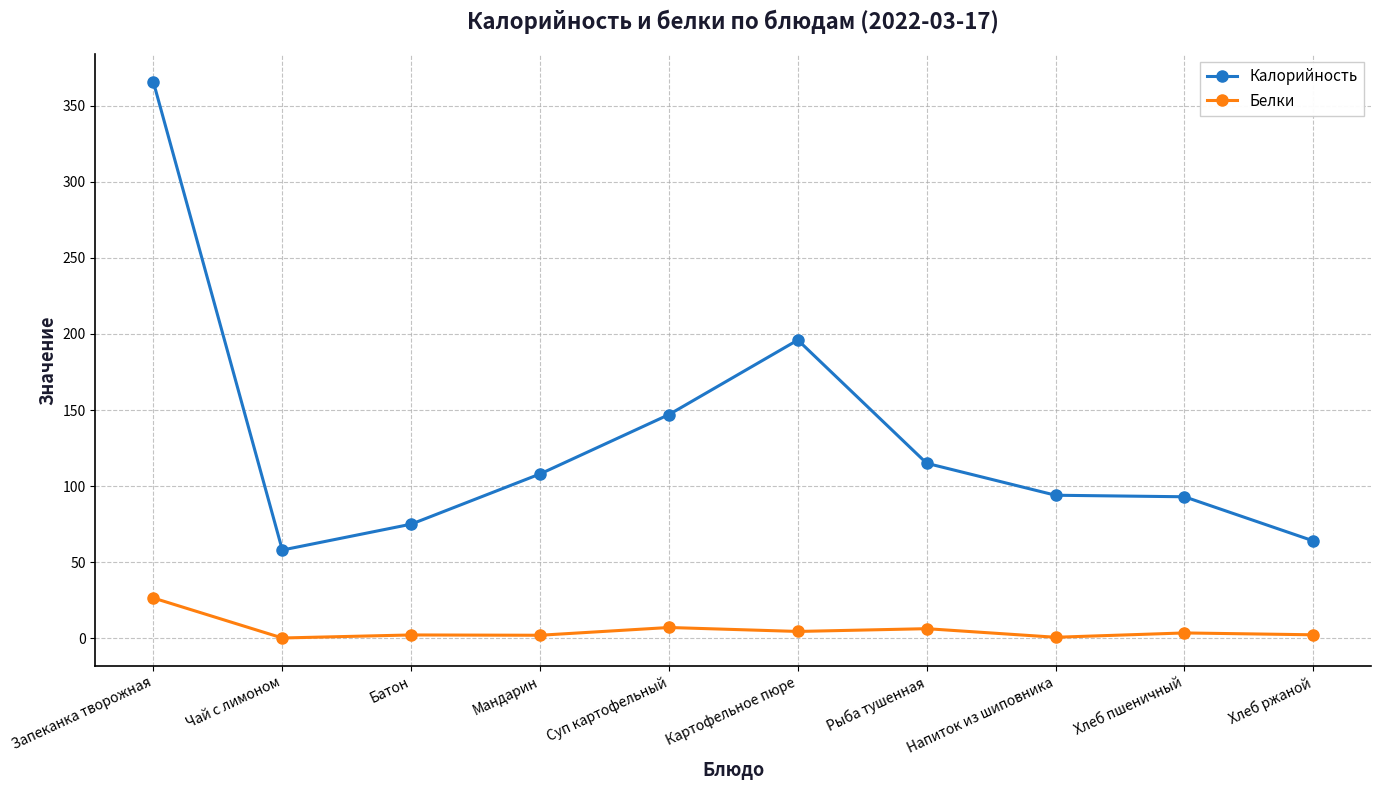

What is the highest value of the Белки series?

26.5